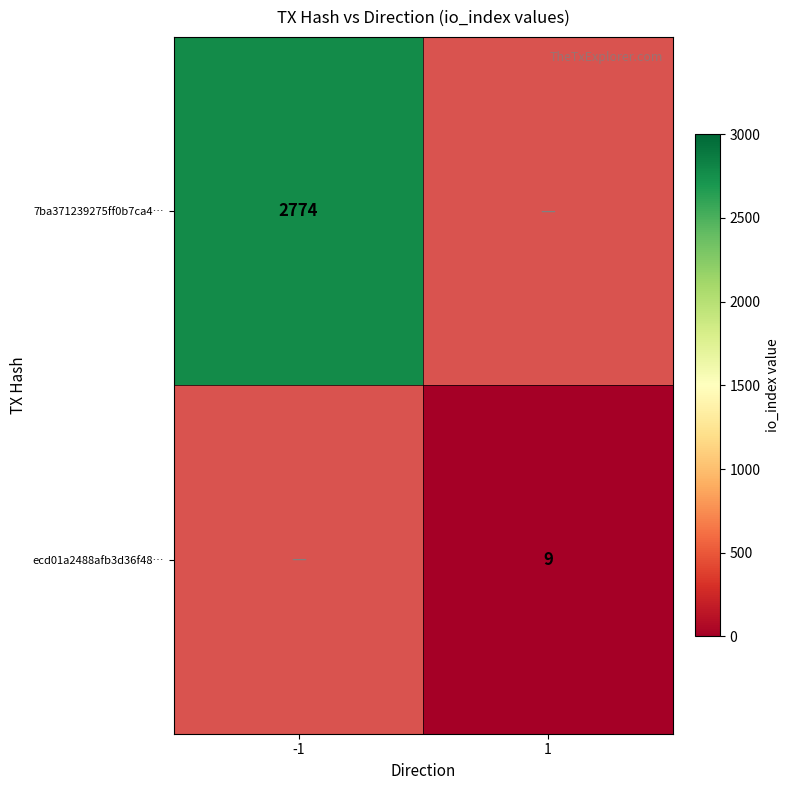

What is the minimum value shown in the chart?

9.0